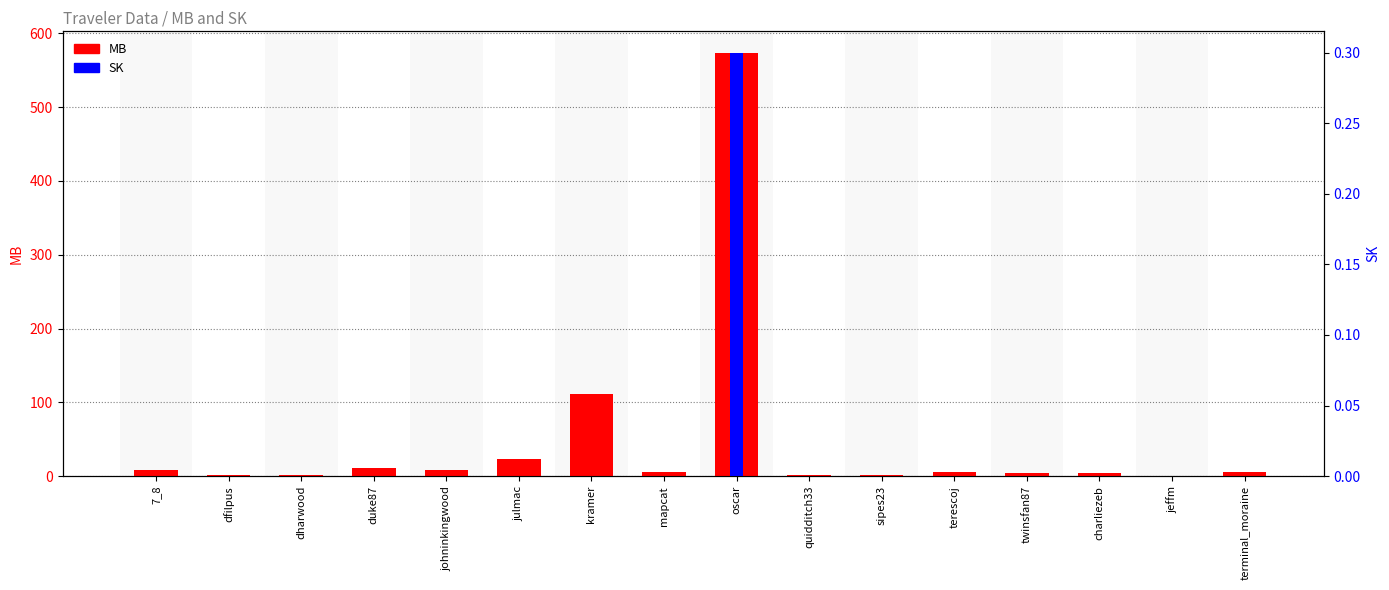

Which category has the lowest value across all series?

7_8